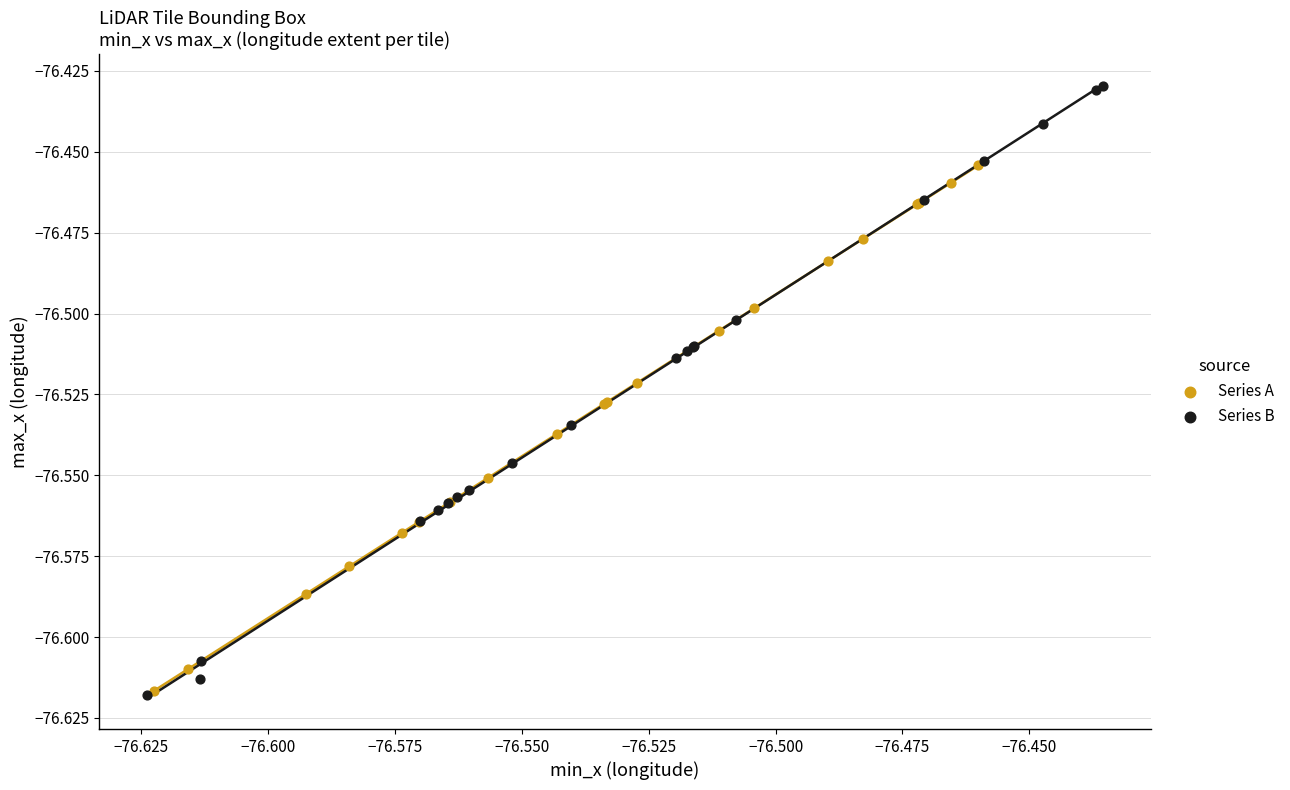

Which series has the largest Y range (max minus min)?

Series B